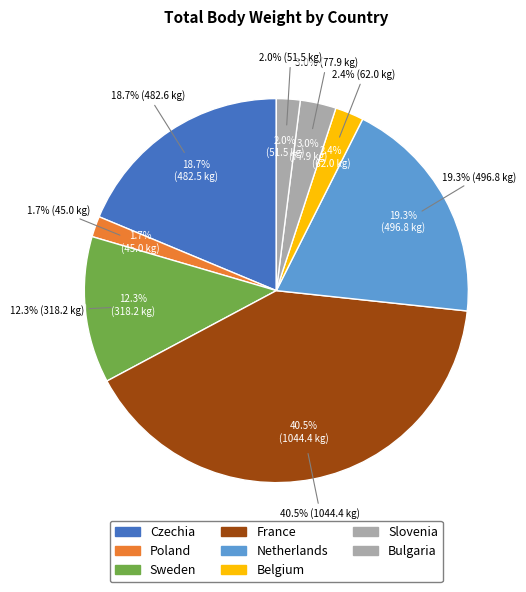

Is there any slice that represents more than half of the pie?

No